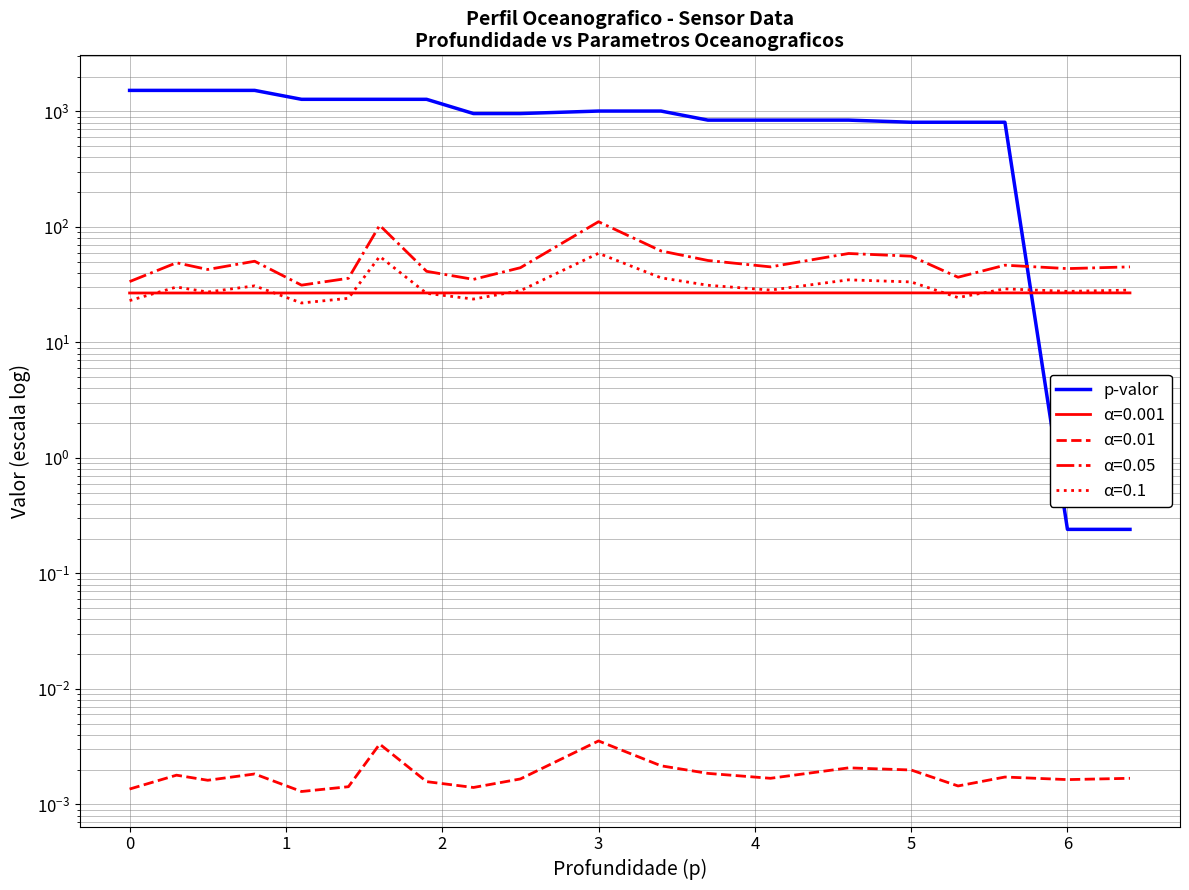

Reading left to right, list all the values displayed in this chart.

1522.6	1522.6	1522.6	1522.6	1274.3	1274.3	1274.3	1274.3	959.4	959.4	1008.3	1008.3	841.4	841.4	841.4	806.6	806.6	806.6	0.2	0.2